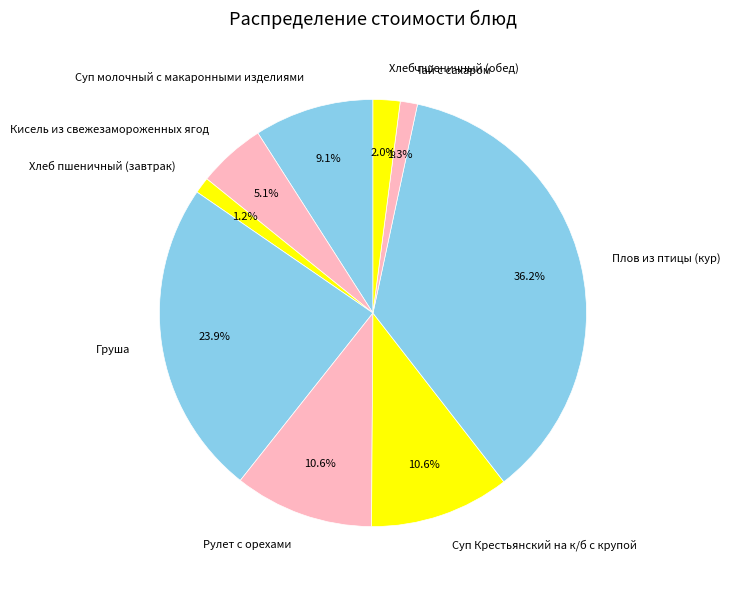

To the nearest percent, what is the average slice percentage?

11%